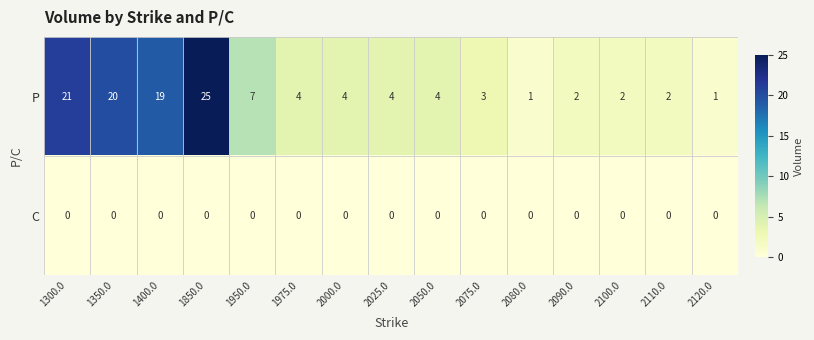

What is the difference between the maximum and minimum values in the P series?

24